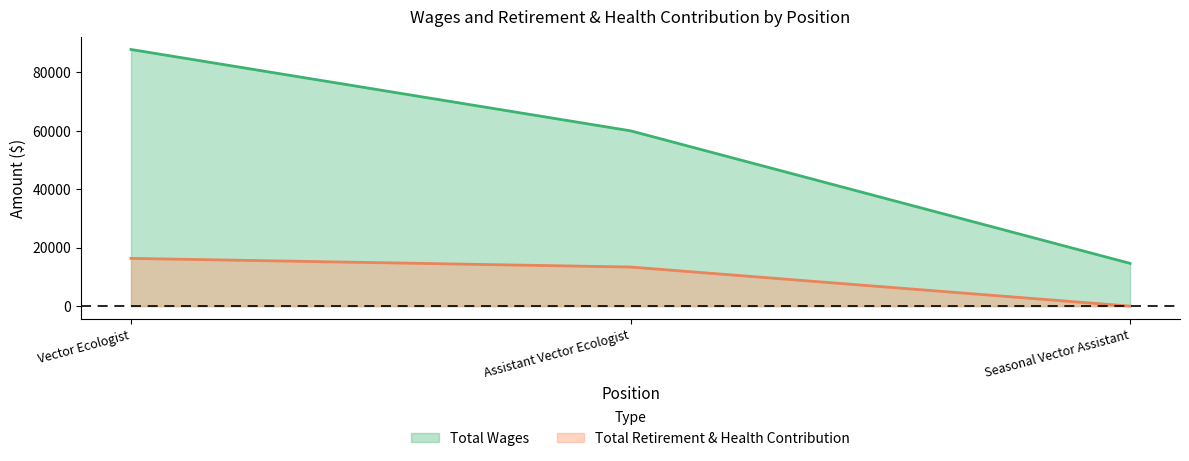

The Total Retirement & Health Contribution series shows 0 at Seasonal Vector Assistant. True or false?

True